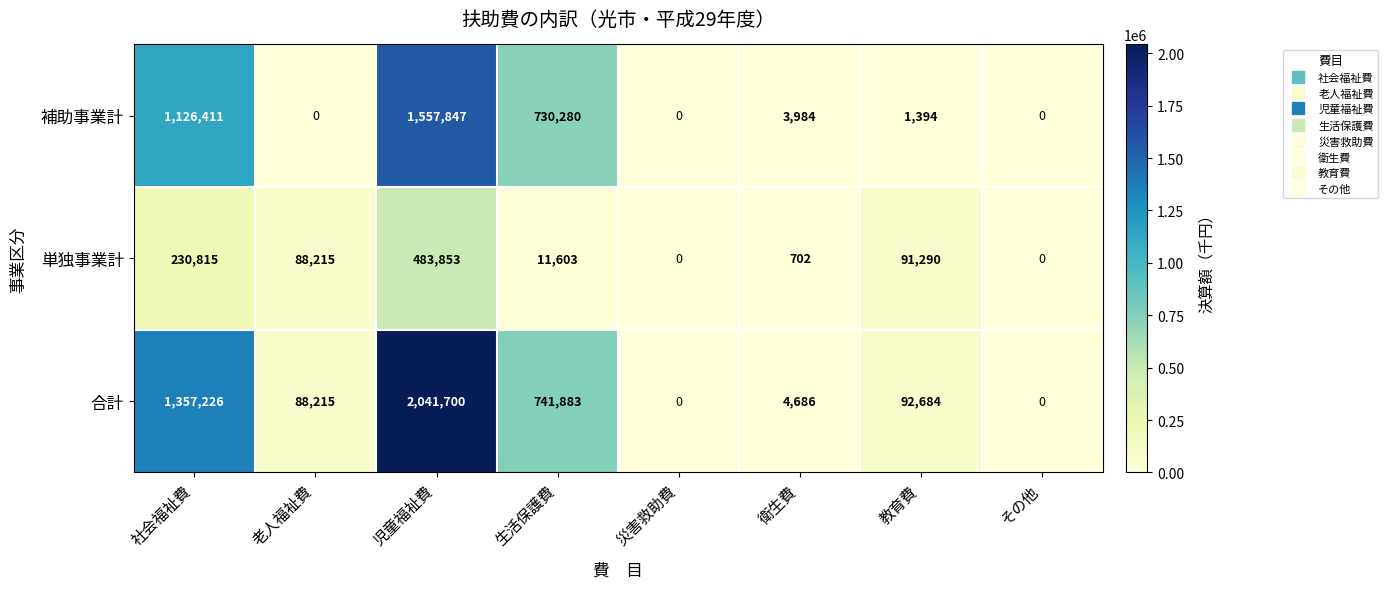

What is the greatest value displayed?

2041700